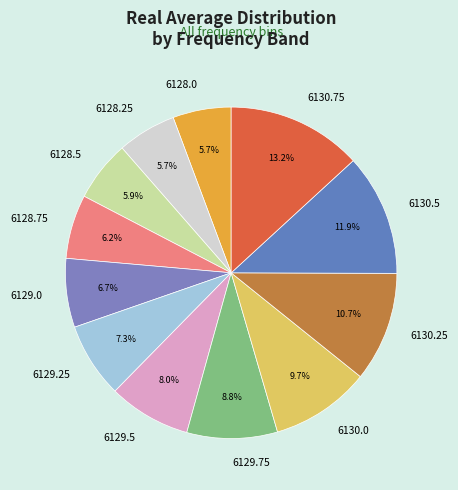

How many slices are in this pie chart?

12